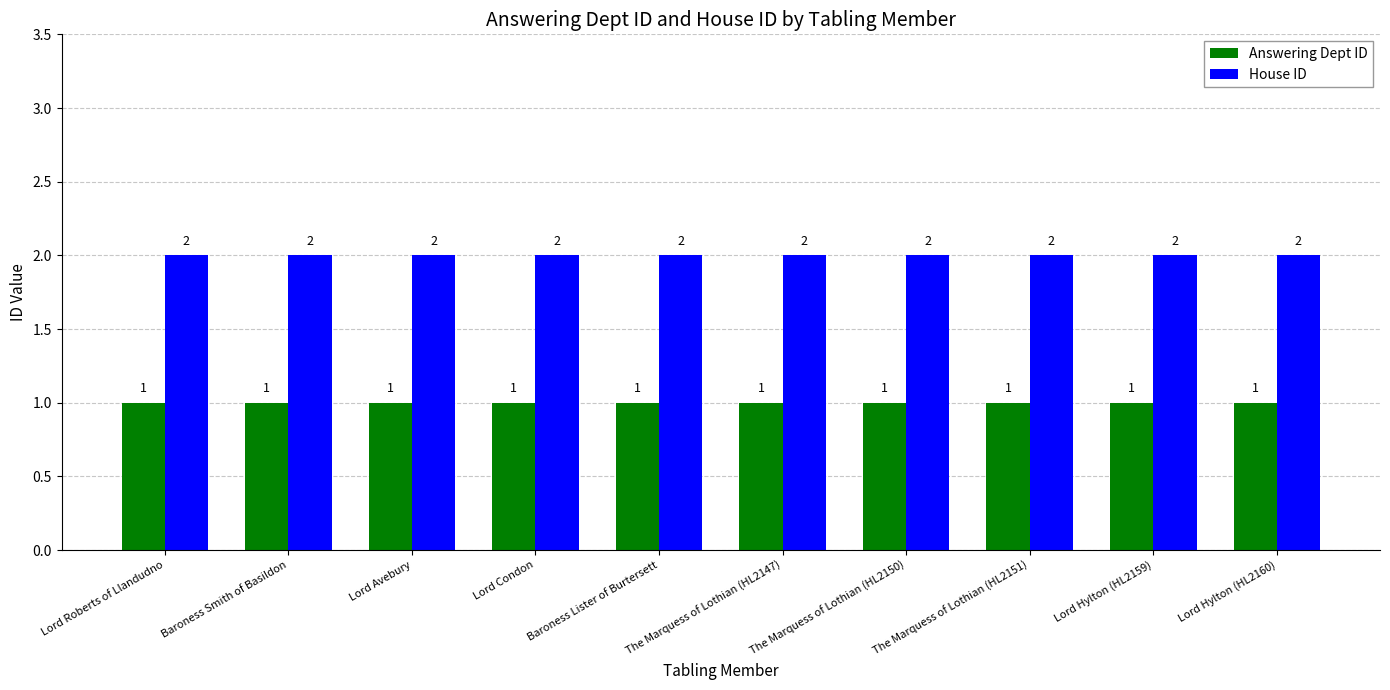

Reading left to right, what are all the values shown in this chart?

Answering Dept ID: 1	1	1	1	1	1	1	1	1	1
House ID: 2	2	2	2	2	2	2	2	2	2